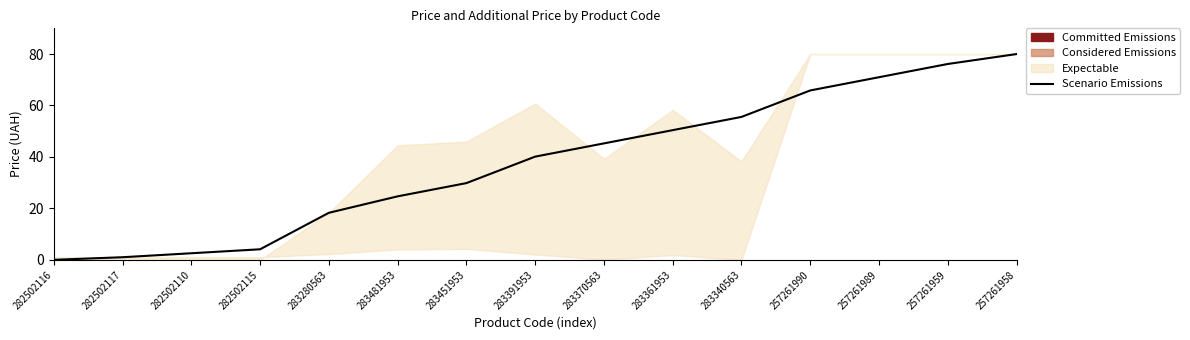

Reading right to left, transcribe all the data shown in this chart.

80.0	76.1	71.0	65.9	55.6	50.4	45.3	40.1	29.8	24.7	18.3	4.1	2.6	1.0	0.0